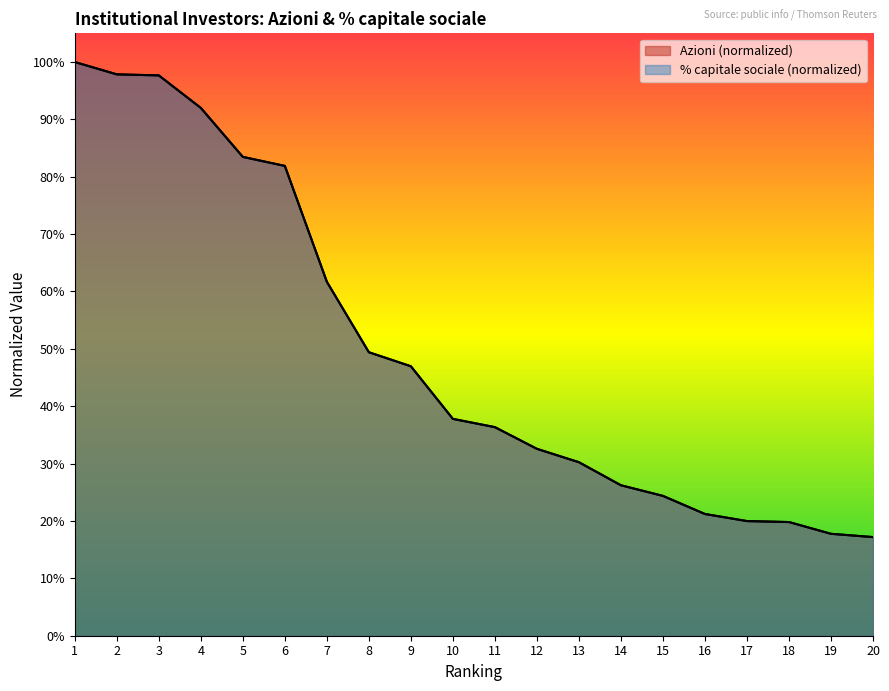

At how many categories does at least one series exceed 0?

20